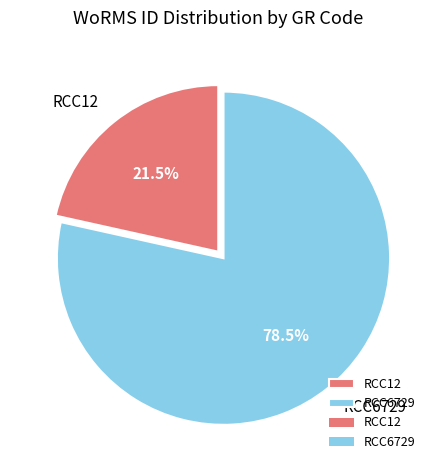

What is the smallest slice in the pie chart?

RCC12